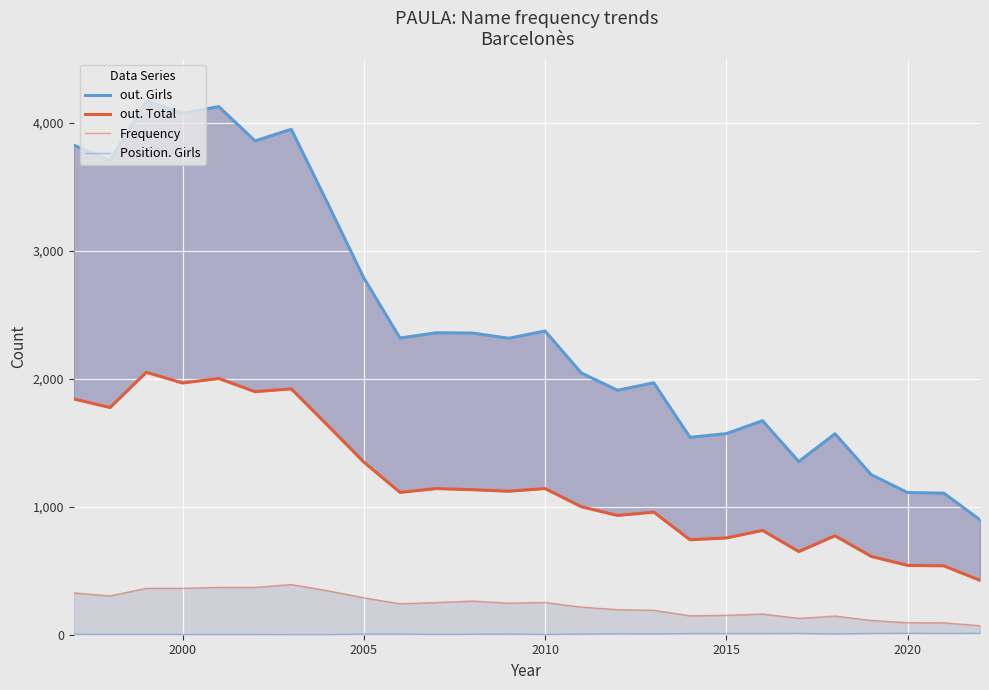

True or false: out. Total and Frequency cross at least once.

False